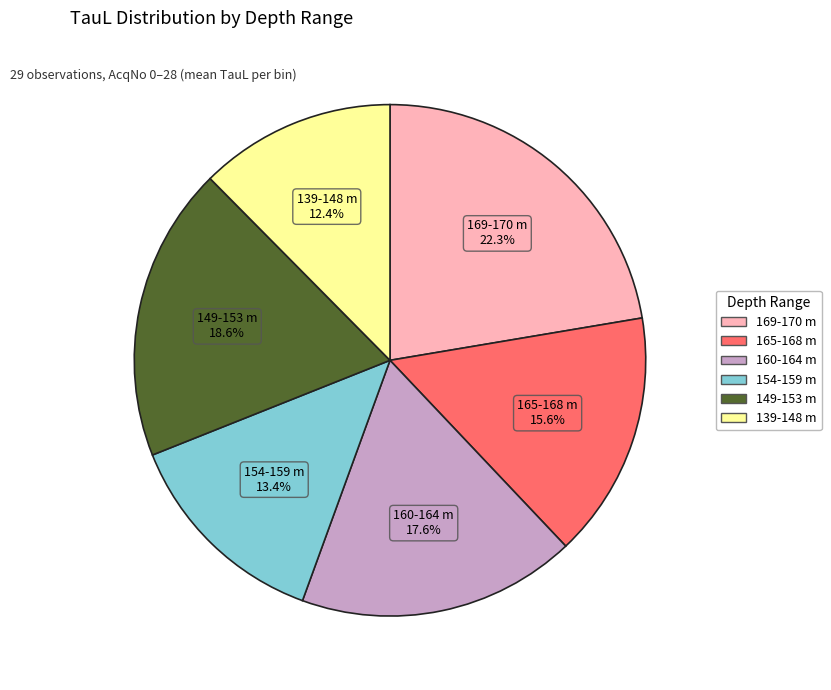

Does any single category account for the majority?

No